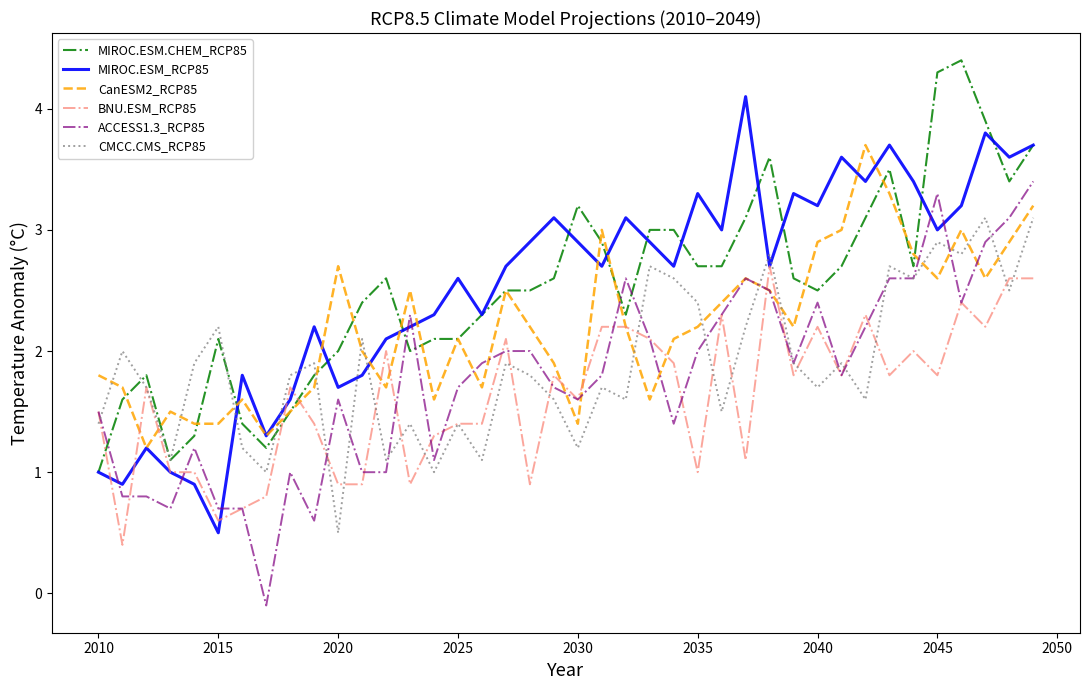

What is the highest value of the ACCESS1.3_RCP85 series?

3.4